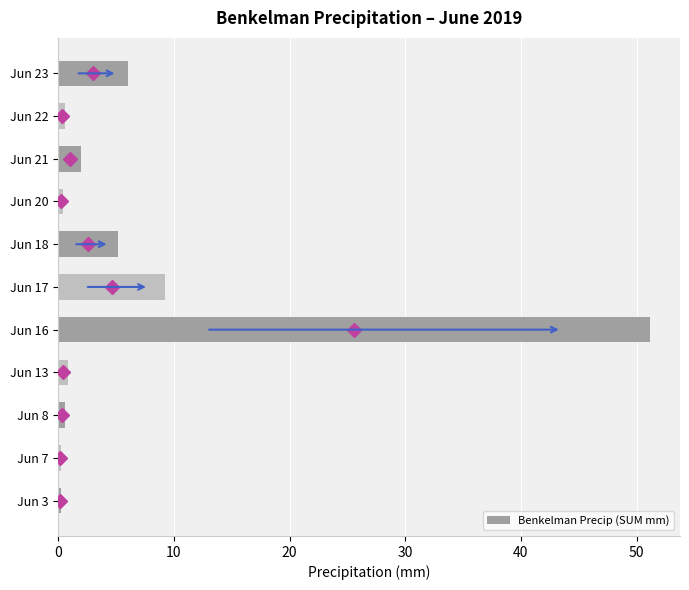

The value at Jun 21 is 2.0. True or false?

True